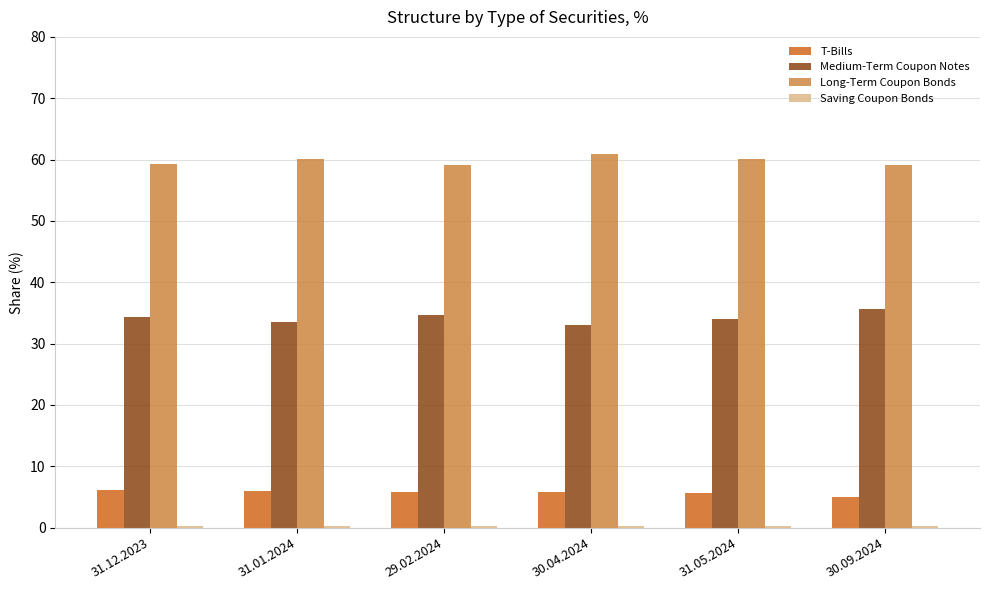

What is the spread (max minus min) of values at 31.05.2024?

59.8